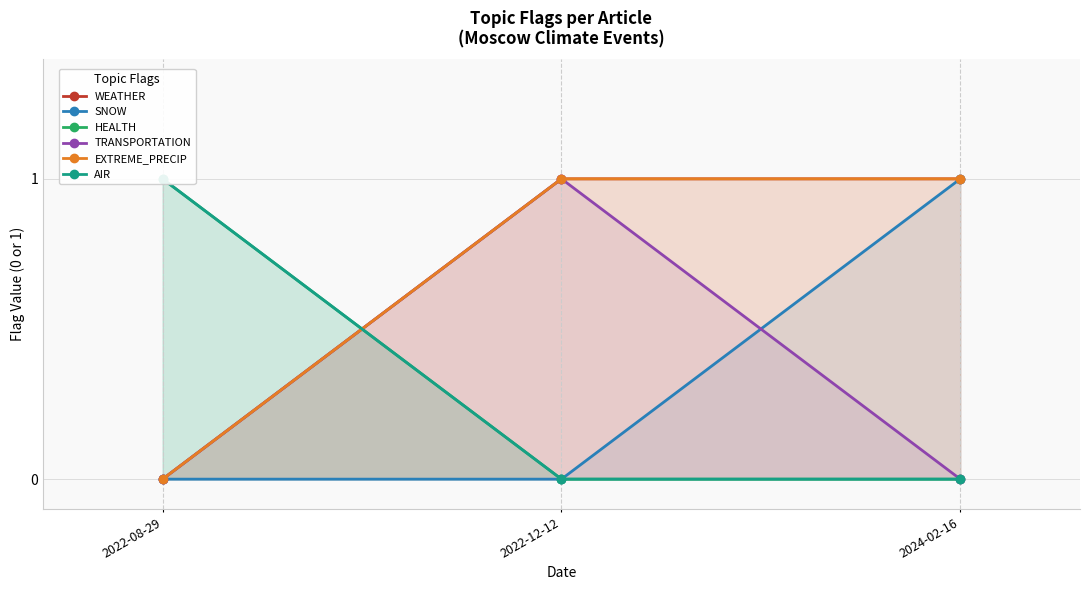

How many lines are shown in the chart?

6